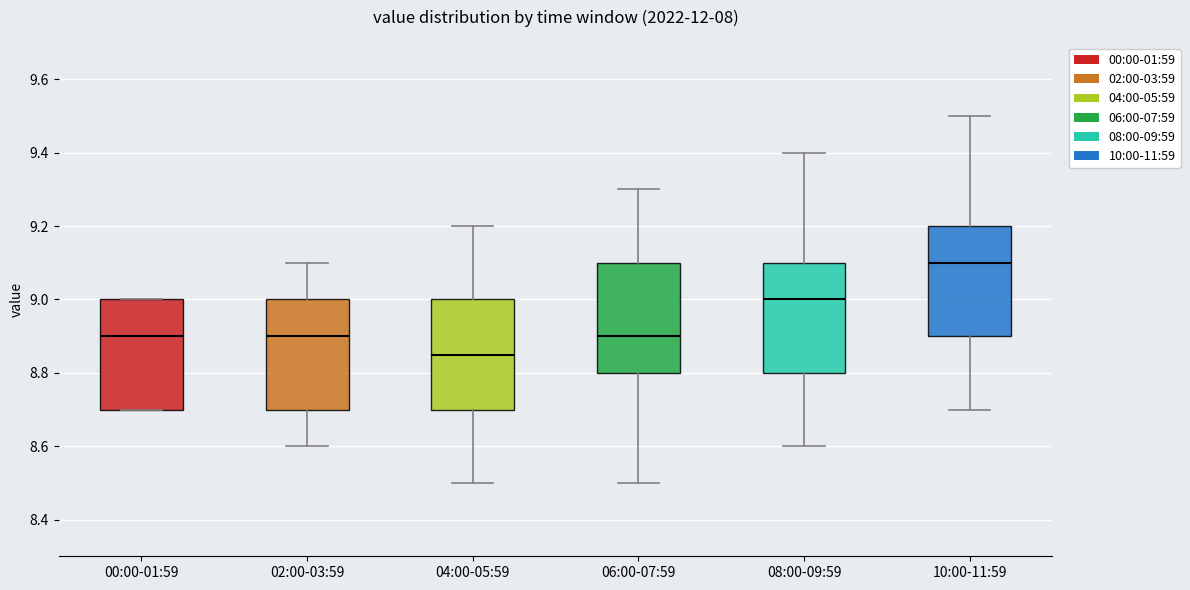

Where is the lower edge of the box for 04:00-05:59 on the y-axis? The values are not printed on the chart, so give them approximately, as read against the axis.

8.70